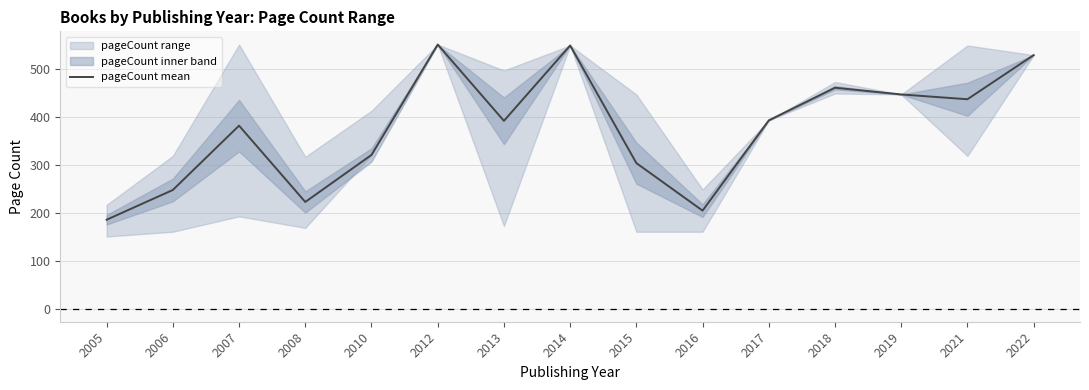

What is the maximum value shown in the chart?

550